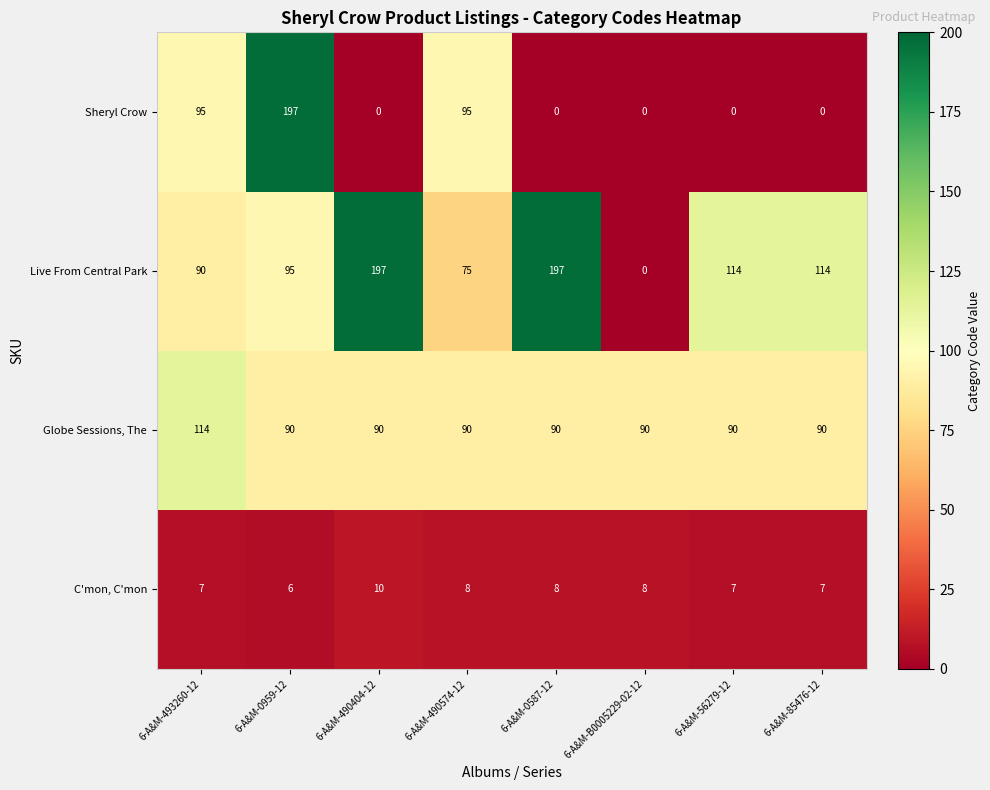

Count the number of data series in this chart.

4